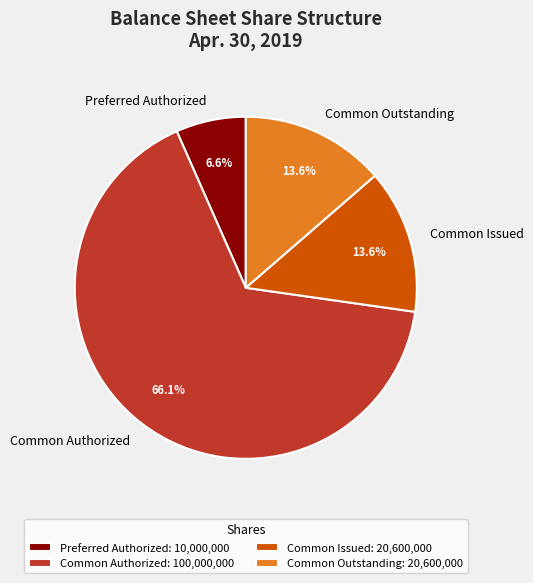

How many segments does this pie chart have?

4